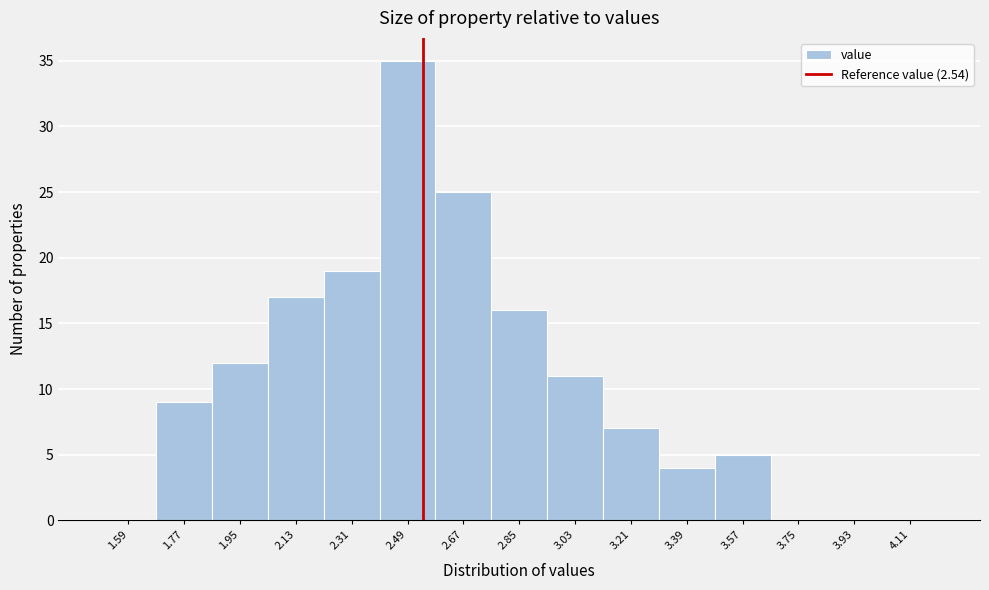

Over which range of the x-axis is the bar tallest?

2.40 to 2.58